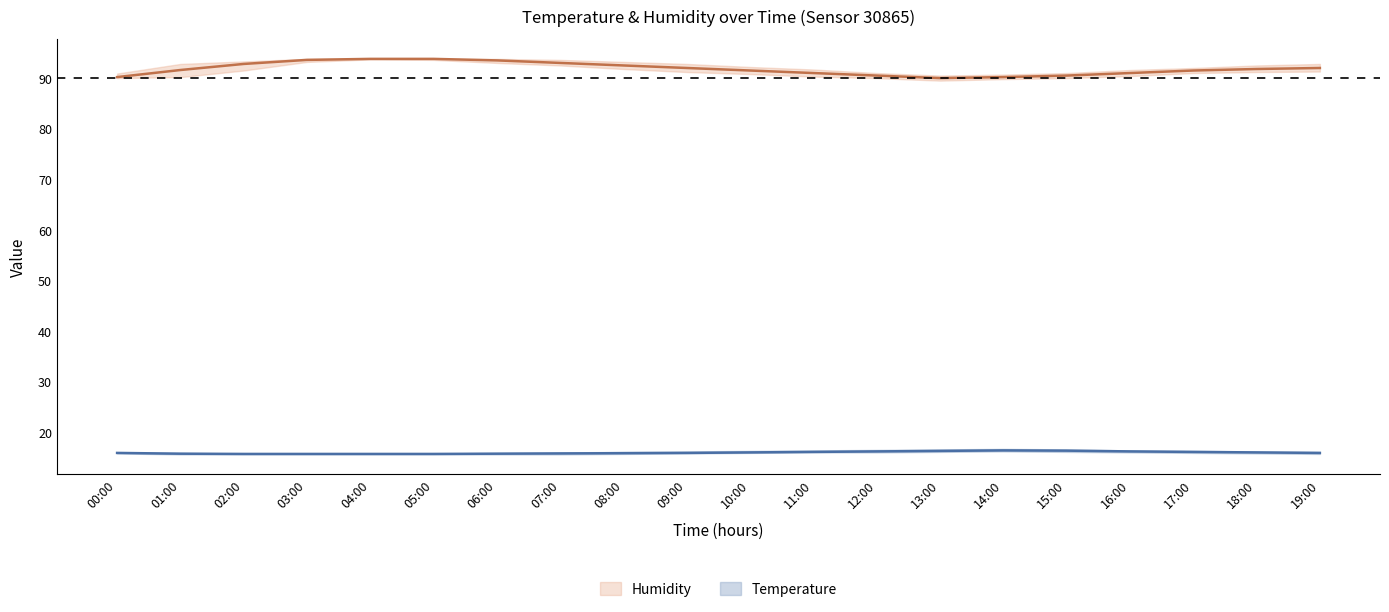

At which category is the sum across all series the highest?

04:00